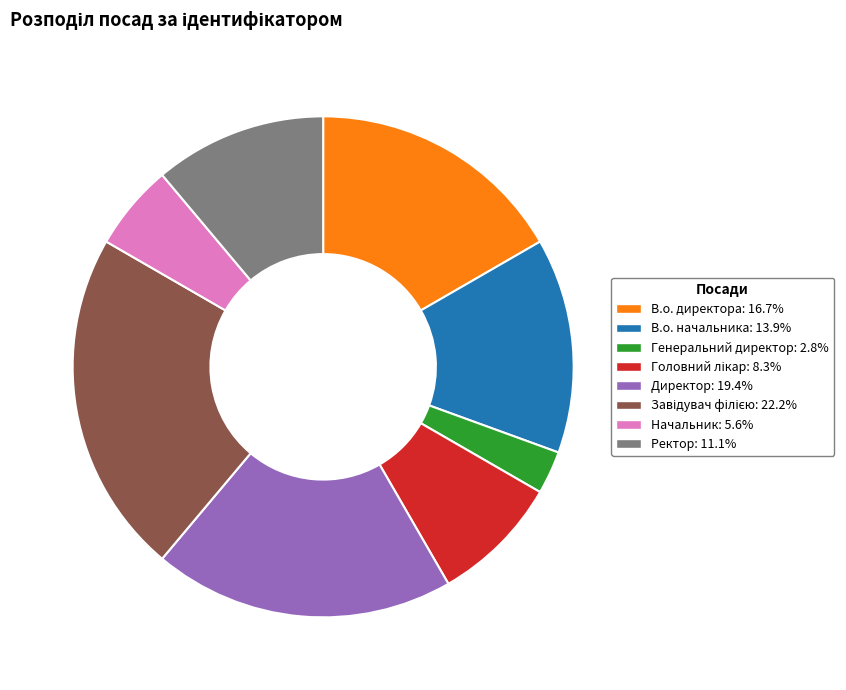

Do Начальник and В.о. директора together represent more than half of the pie?

No